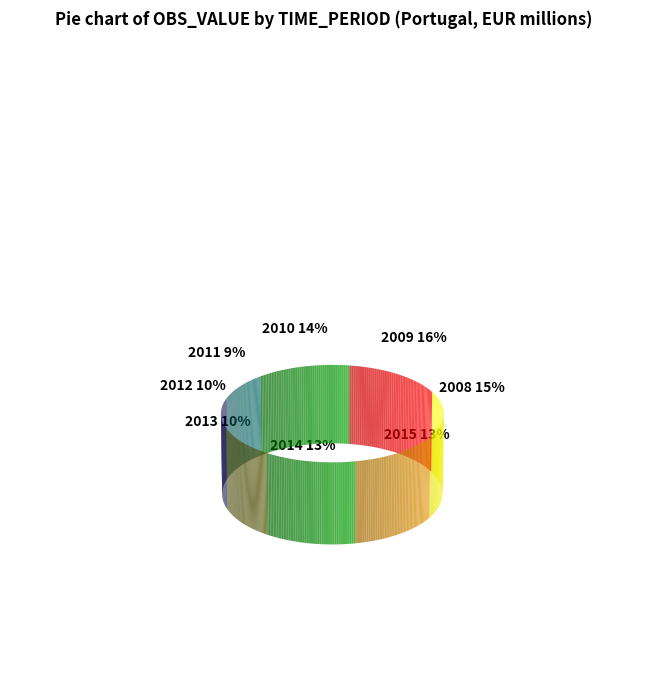

What percentage is NOT represented by 2009?

84.4%